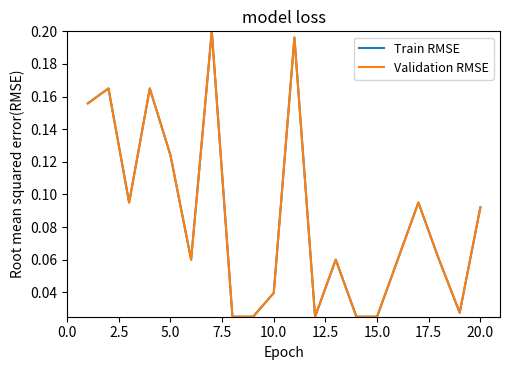

Reading left to right, extract all data points from this chart.

Train RMSE: 0.2	0.2	0.1	0.2	0.1	0.1	0.2	0.0	0.0	0.0	0.2	0.0	0.1	0.0	0.0	0.1	0.1	0.1	0.0	0.1
Validation RMSE: 0.2	0.2	0.1	0.2	0.1	0.1	0.2	0.0	0.0	0.0	0.2	0.0	0.1	0.0	0.0	0.1	0.1	0.1	0.0	0.1